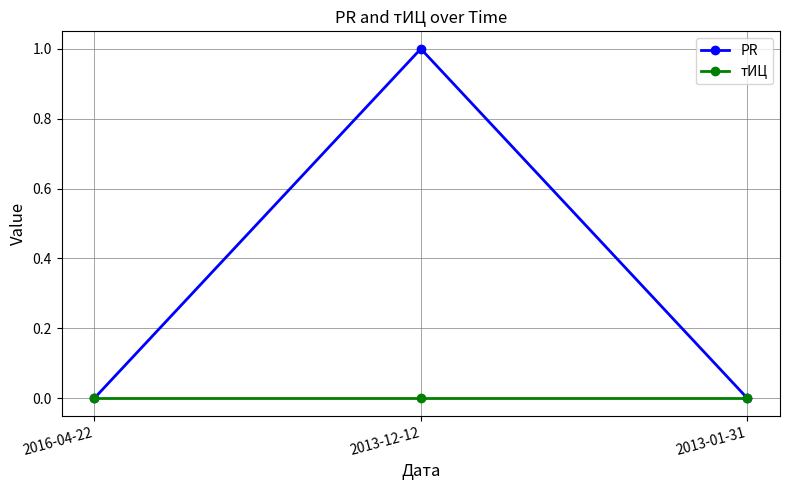

What position from the right is 2013-01-31?

1